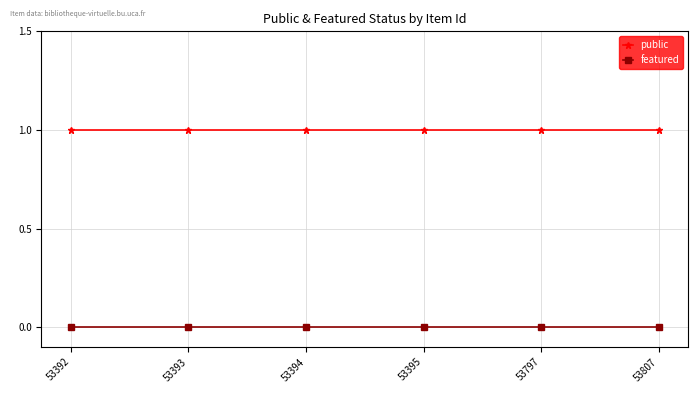

True or false: featured has more than 2 points higher than both neighbors.

False